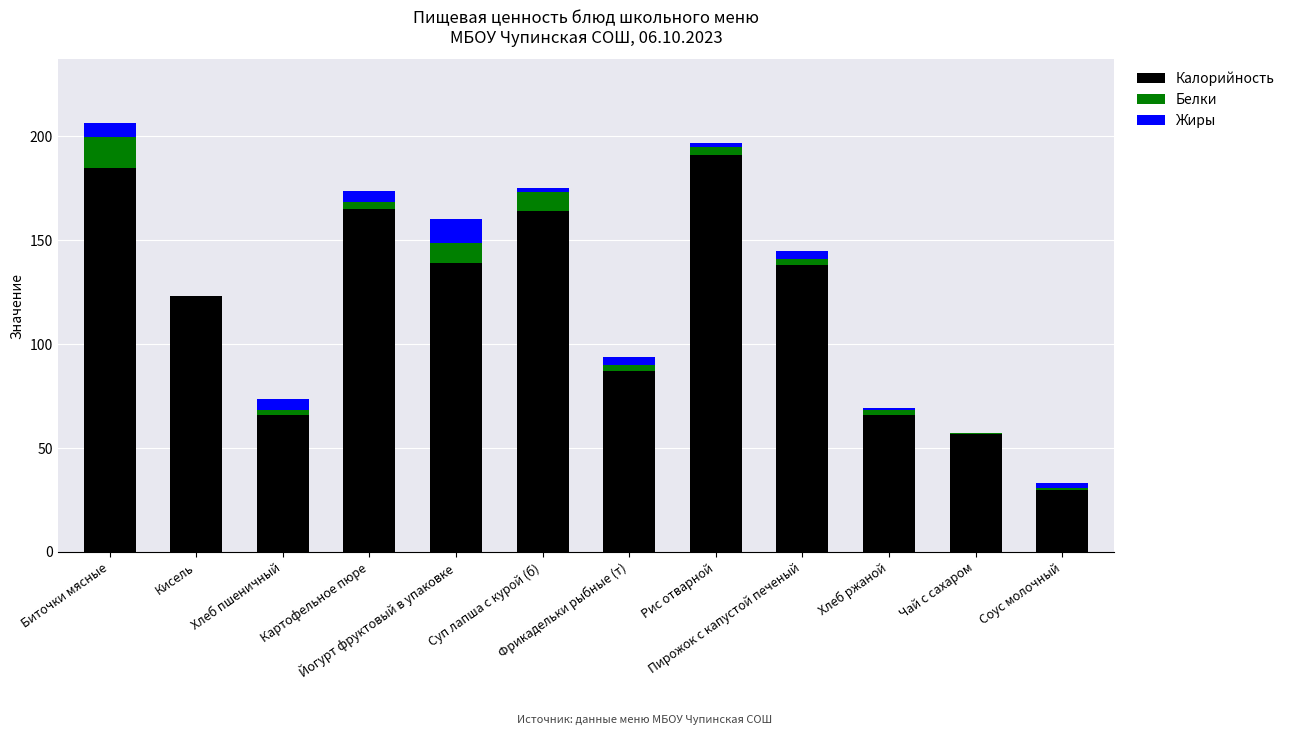

What is the maximum value for Калорийность?

191.0